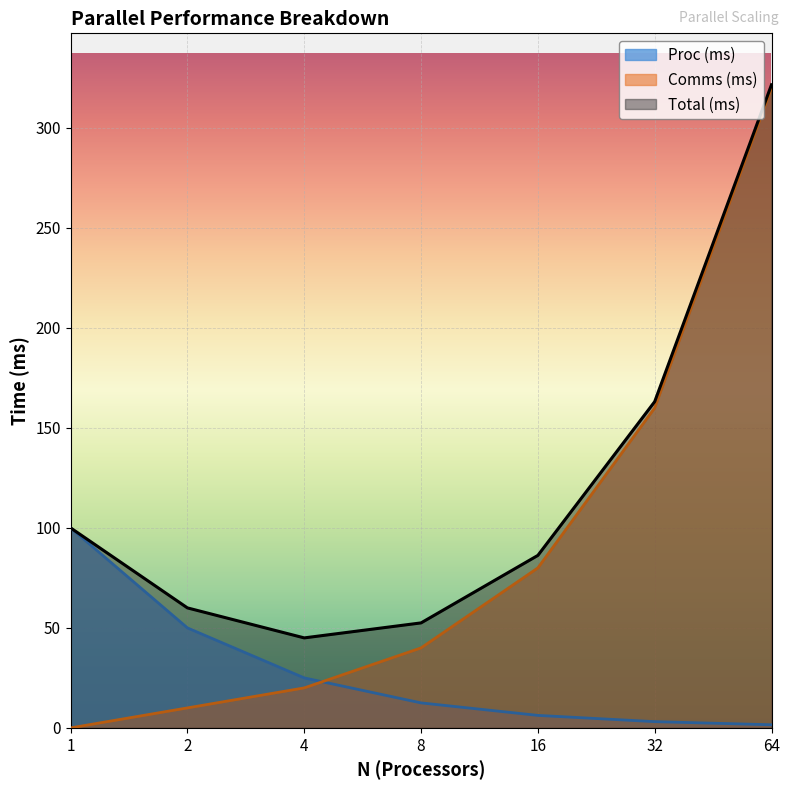

What are all the series names shown in the legend?

Proc (ms), Comms (ms), Total (ms)